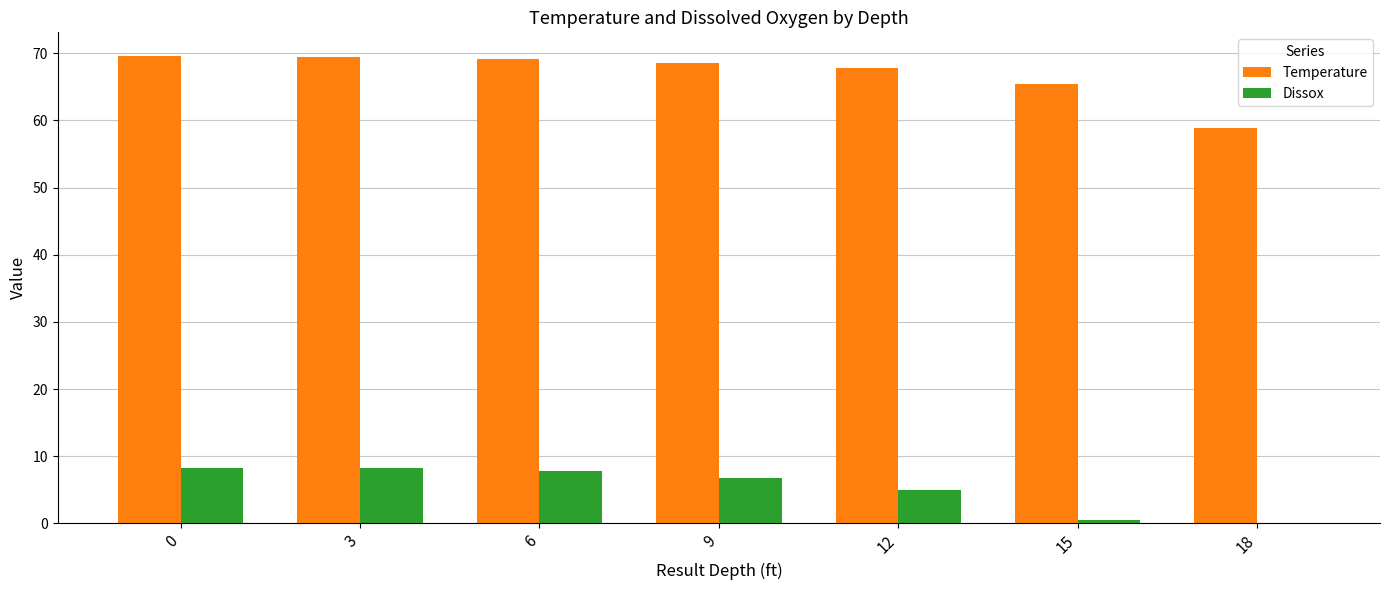

Is it true that Dissox equals 8.2 at 3?

True